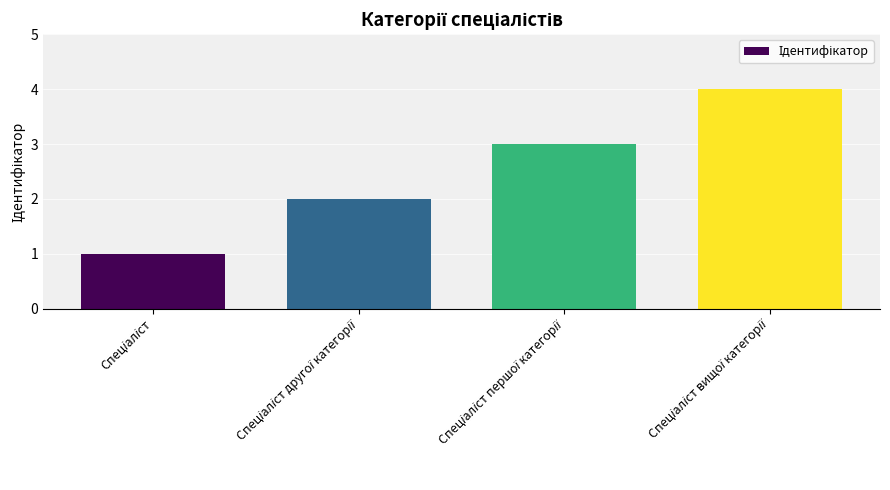

What is the greatest value displayed?

4